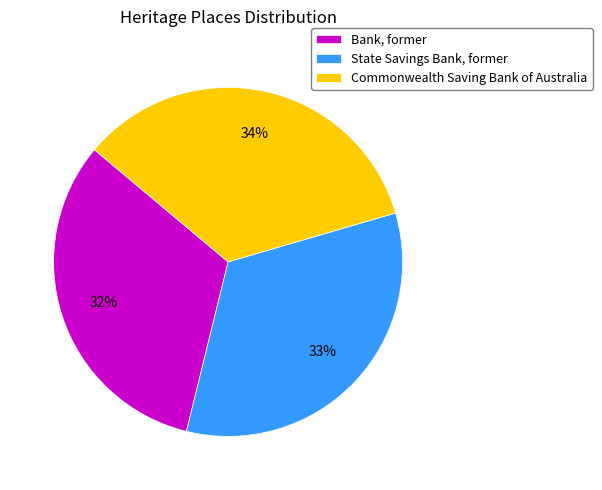

How many segments does this pie chart have?

3